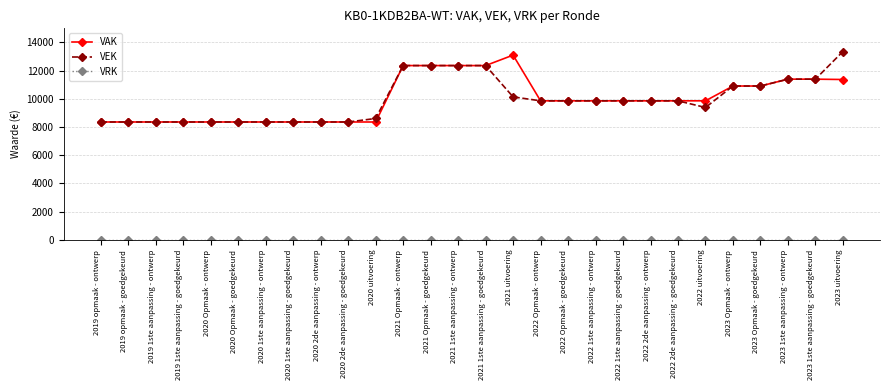

The value of VAK at 2020 Opmaak - goedgekeurd is 5310. True or false?

False